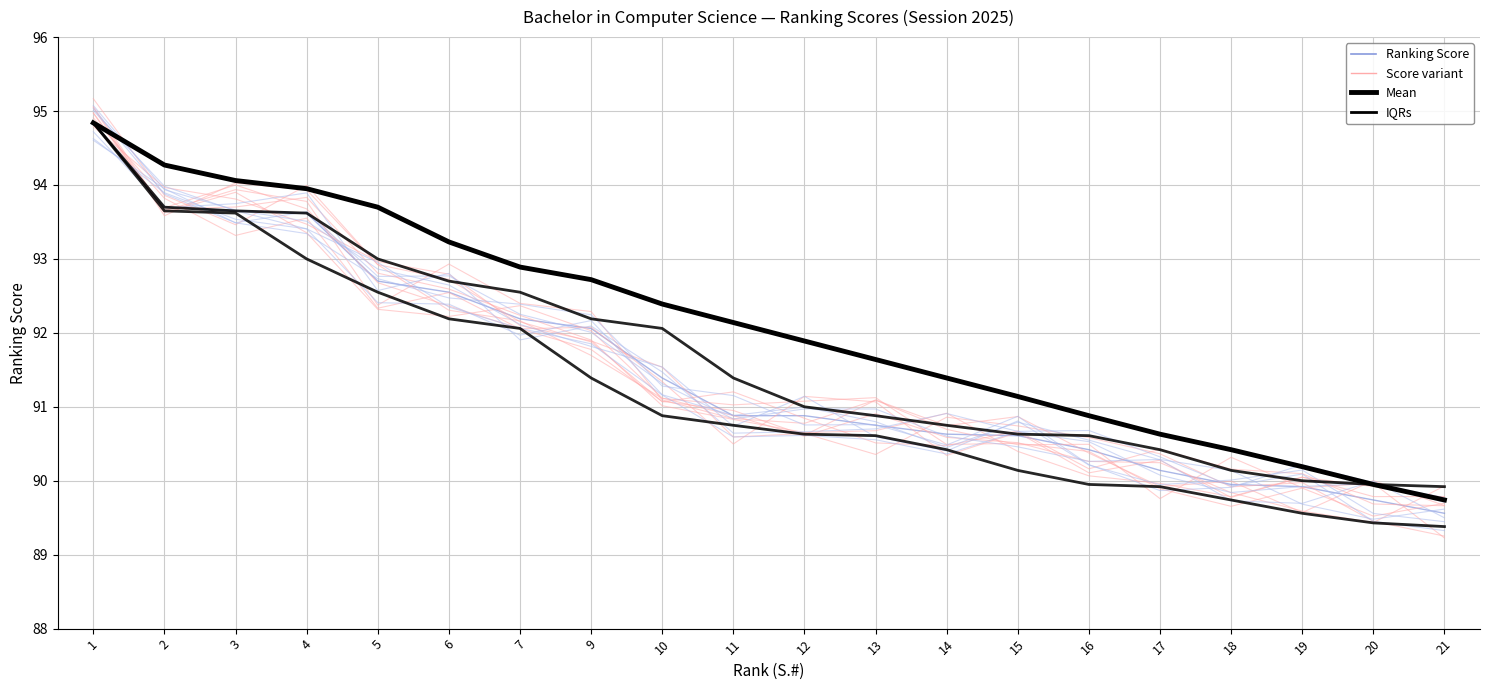

At which label does IQRs reach its peak?

1